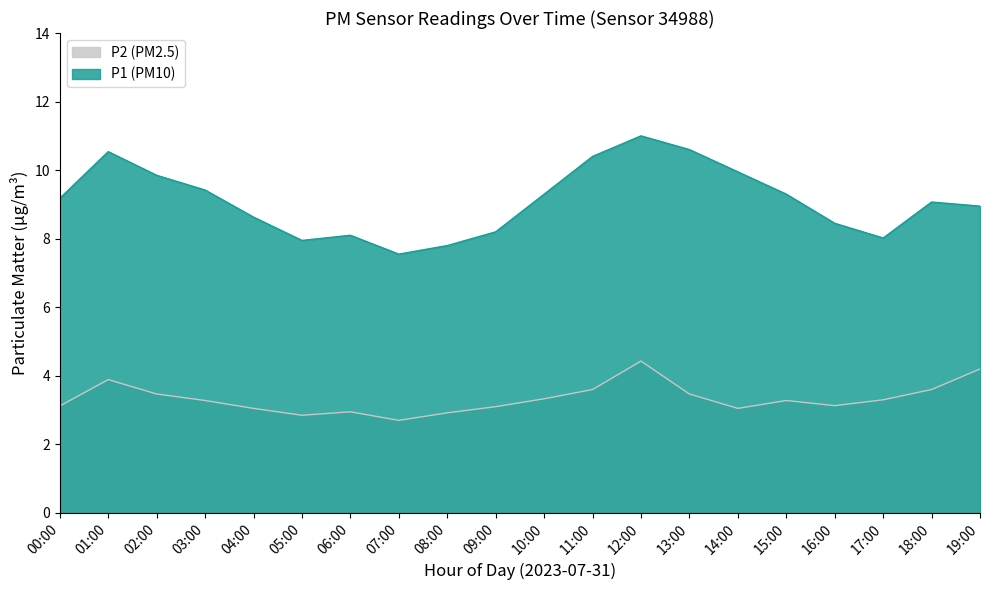

What is the label of the 17th point from the left?

16:00